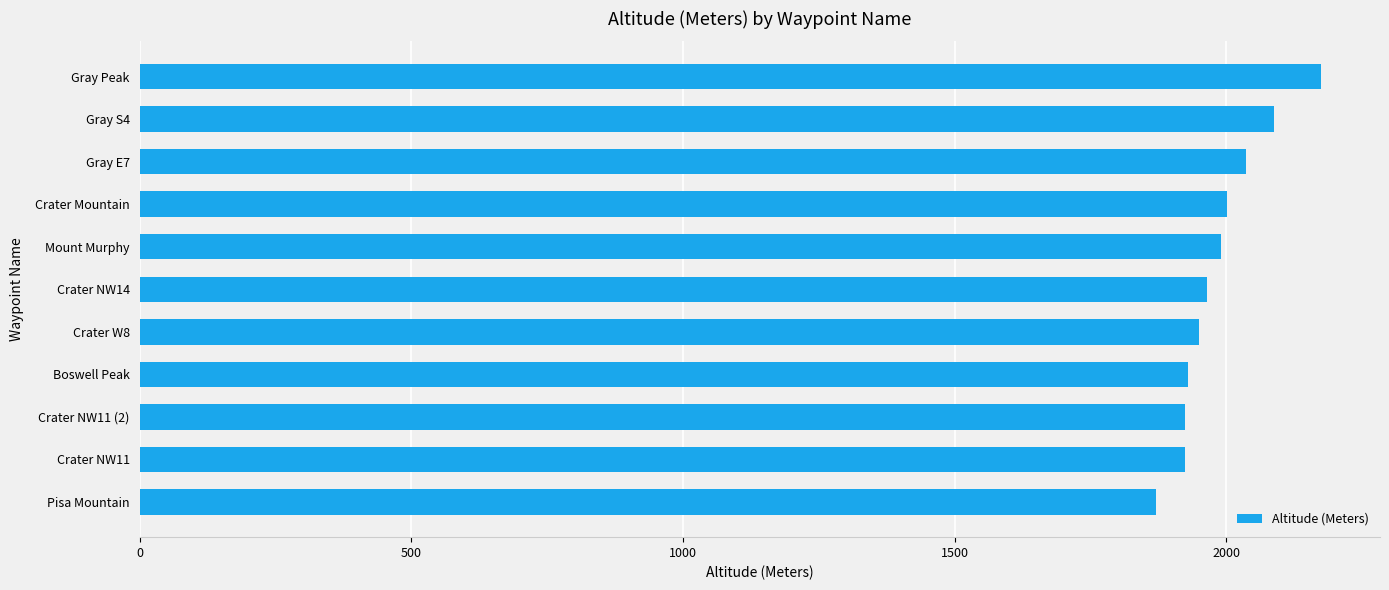

The value at Mount Murphy is 925. True or false?

False